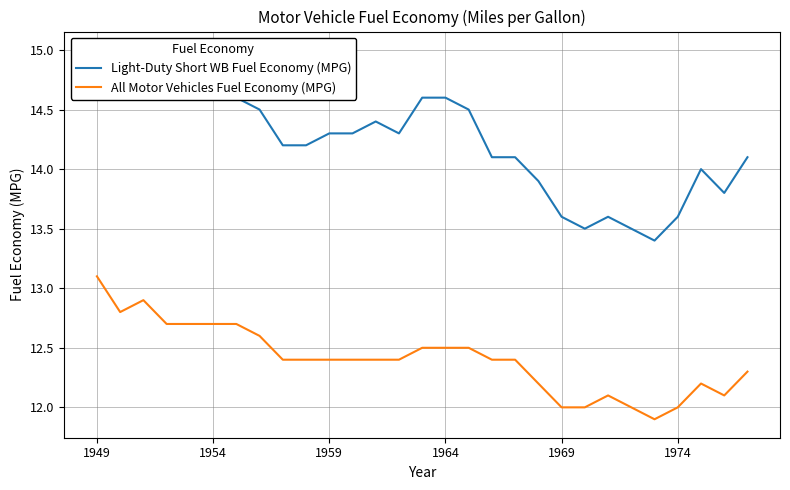

At which label does All Motor Vehicles Fuel Economy (MPG) reach its peak?

1949